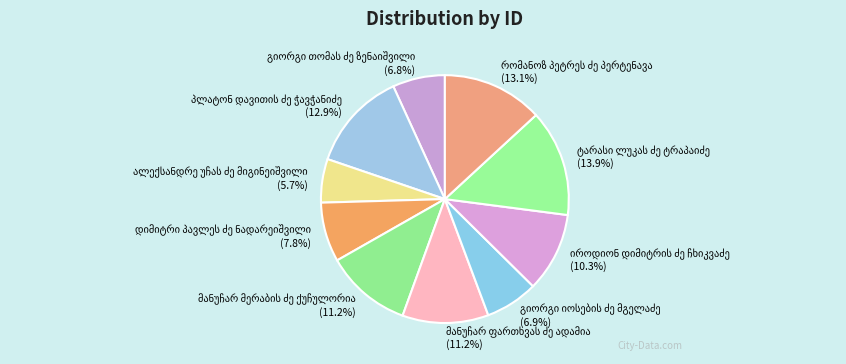

Is there a majority slice in this chart?

No